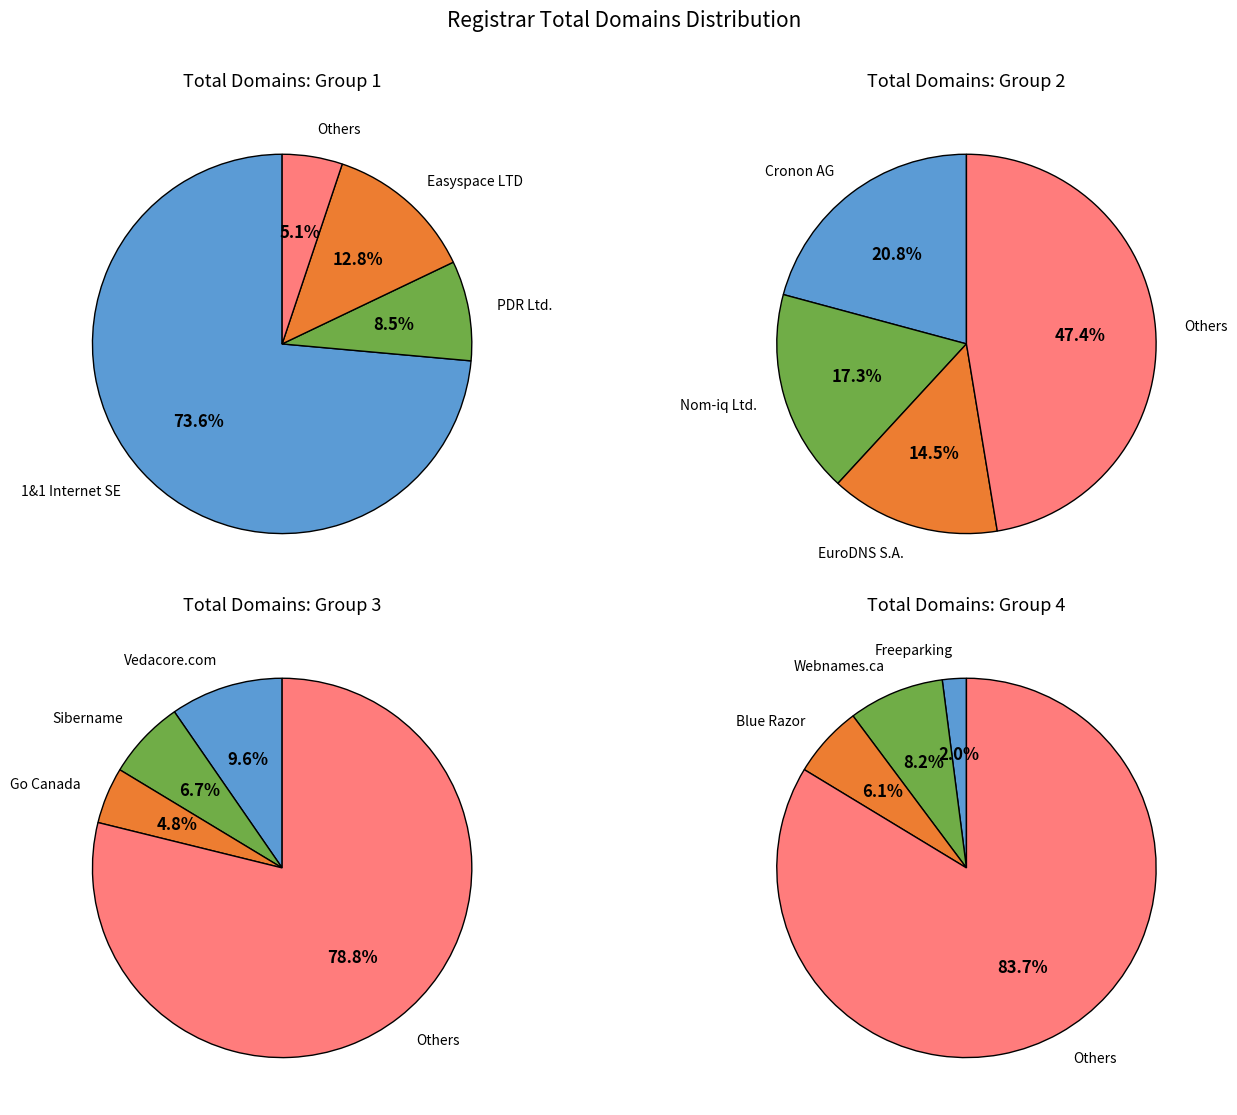

Does any single category account for the majority?

Yes